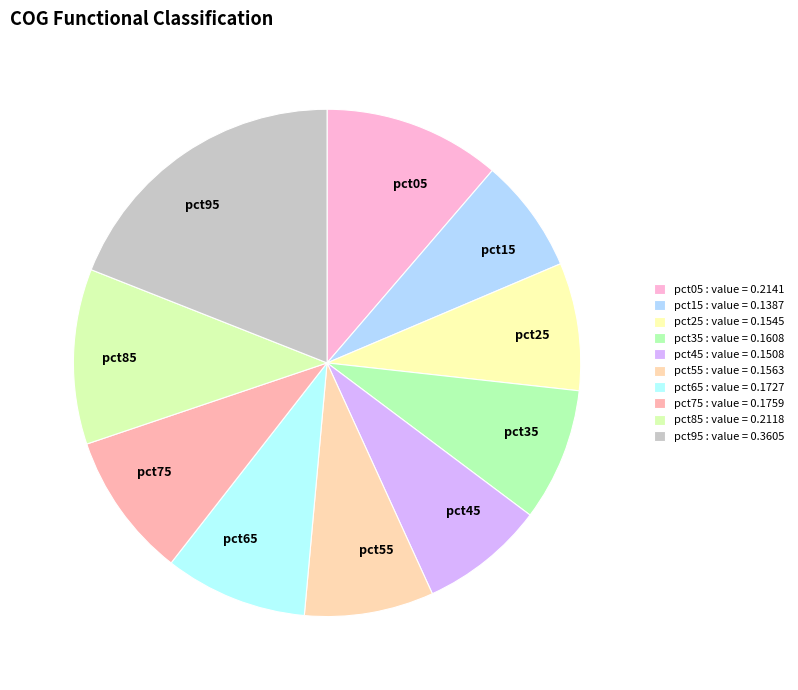

Is there any slice that represents more than half of the pie?

No